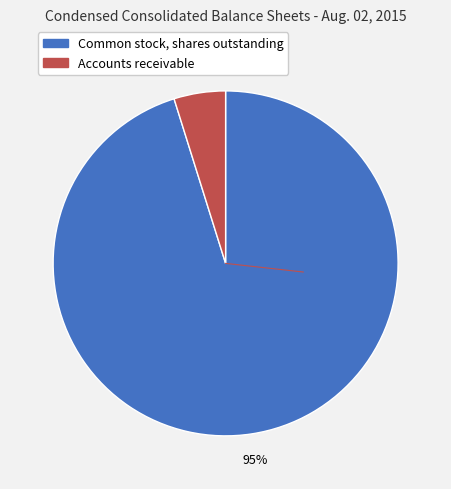

The Common stock, shares outstanding slice represents 95% of the pie. True or false?

True